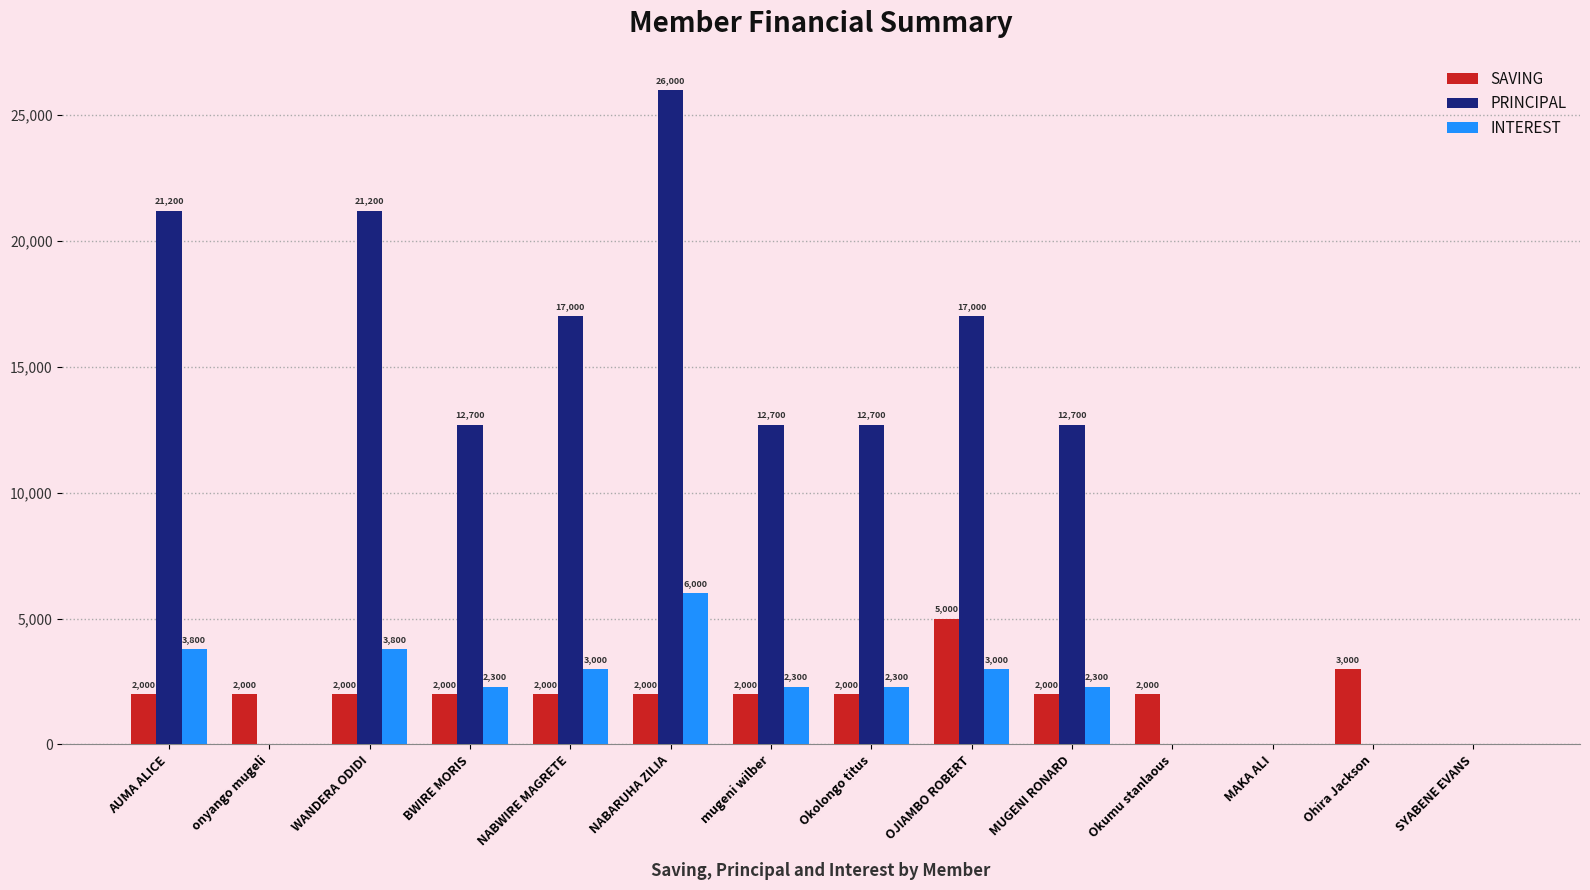

Is it true that PRINCIPAL equals 21200 at AUMA ALICE?

True